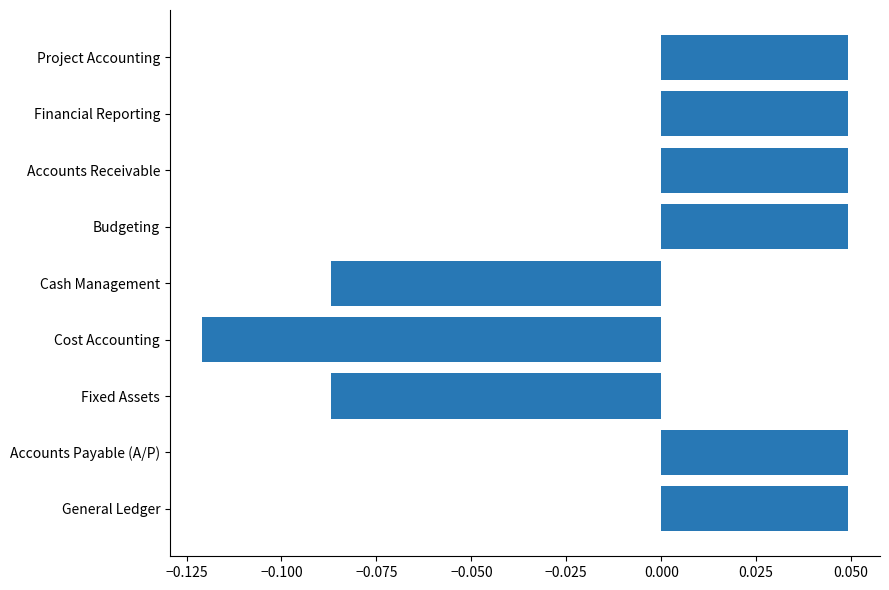

Between Cost Accounting and Financial Reporting, which is larger?

Financial Reporting